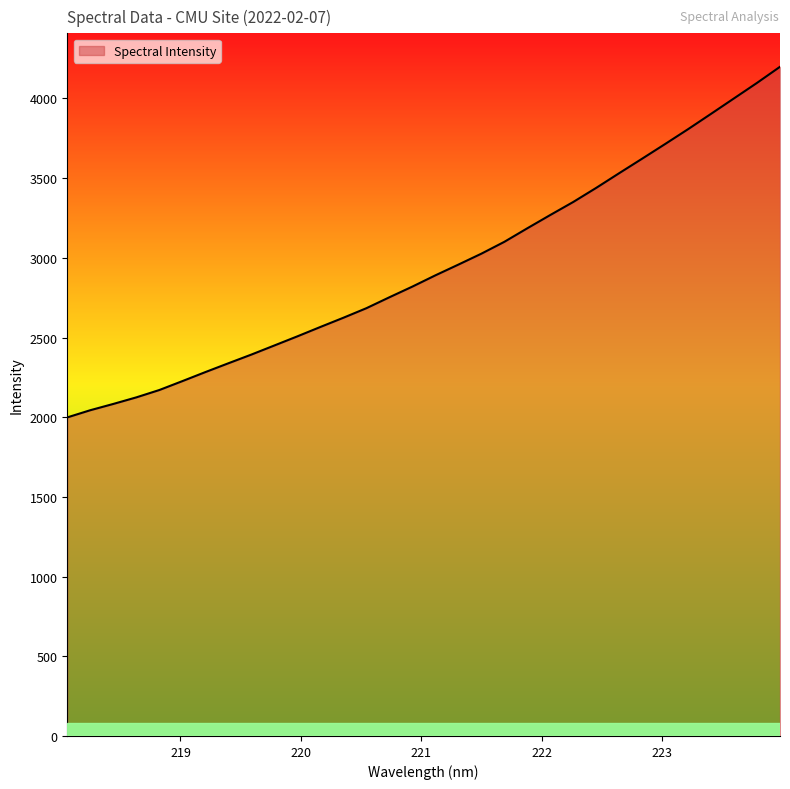

Reading left to right, transcribe all the data shown in this chart.

1998.9	2043.9	2083.3	2124.5	2170.7	2226.4	2283.1	2338.4	2393.0	2450.2	2507.4	2566.3	2624.1	2684.0	2752.5	2819.5	2890.1	2957.5	3026.0	3100.4	3185.4	3268.8	3350.6	3439.1	3531.3	3622.3	3714.3	3807.5	3903.8	4000.7	4097.7	4198.7